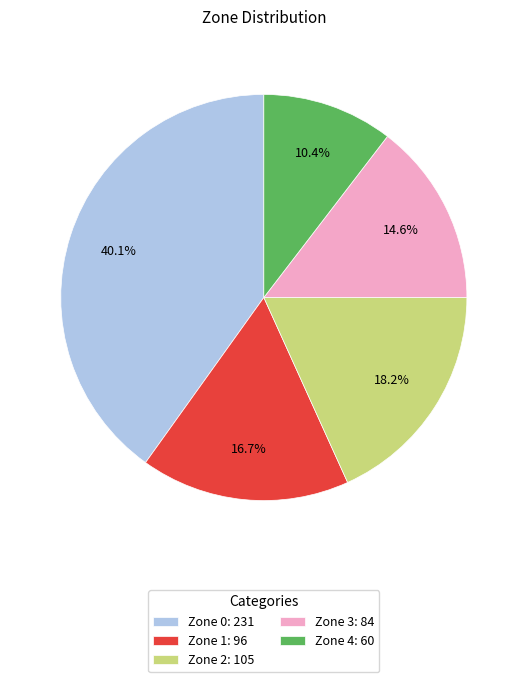

Is Zone 2 the majority of the pie?

No